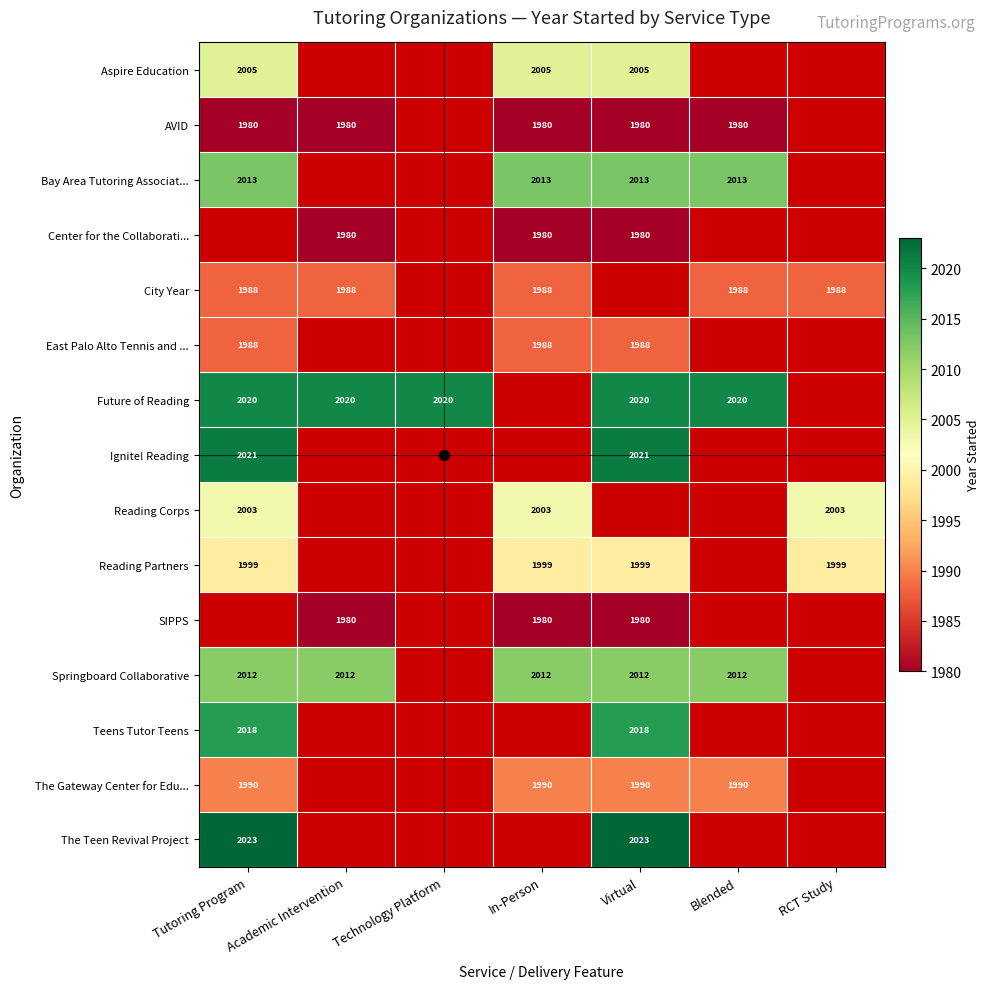

At how many categories does at least one series exceed 2000?

7